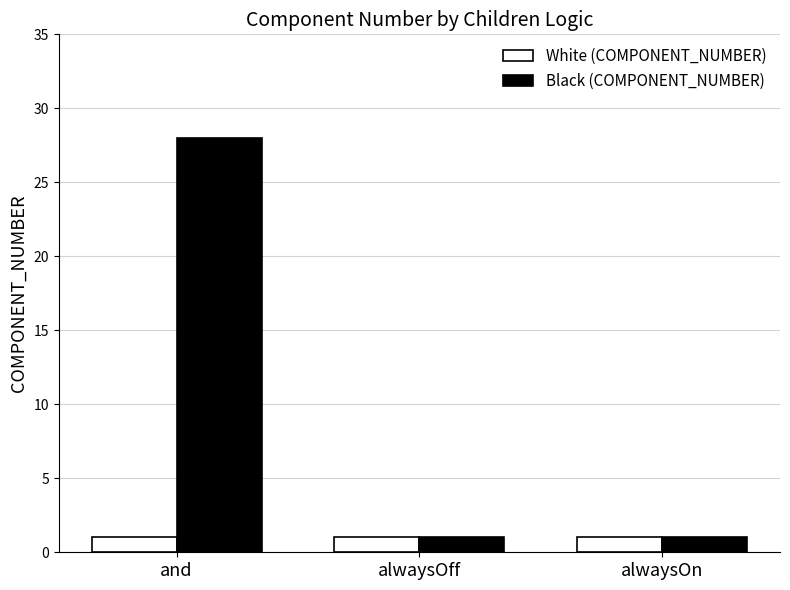

What is the sum of all White (COMPONENT_NUMBER) values?

3